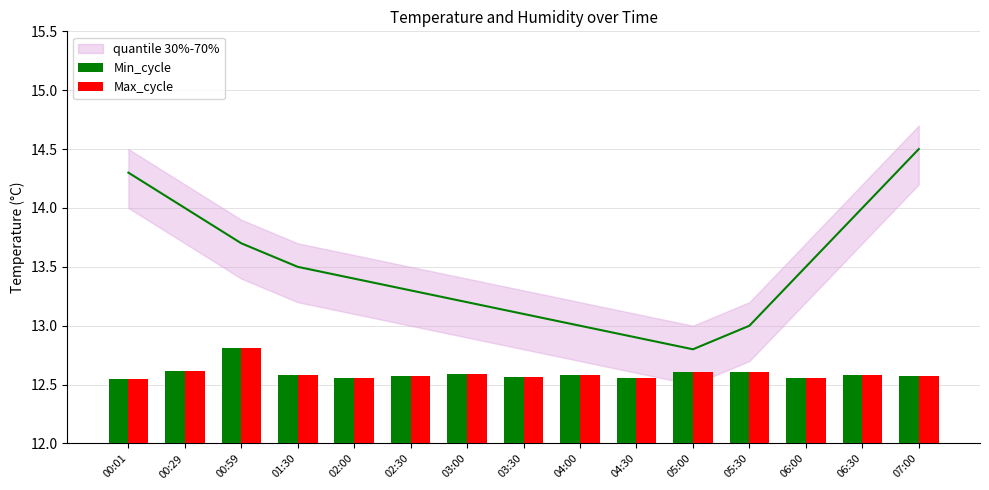

Does the chart contain any negative values?

No